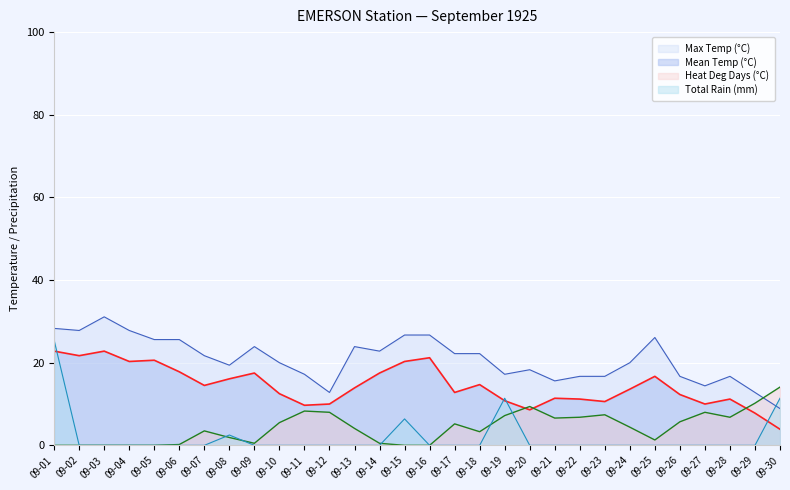

At which category does Max Temp (°C) reach its first local valley?

09-02